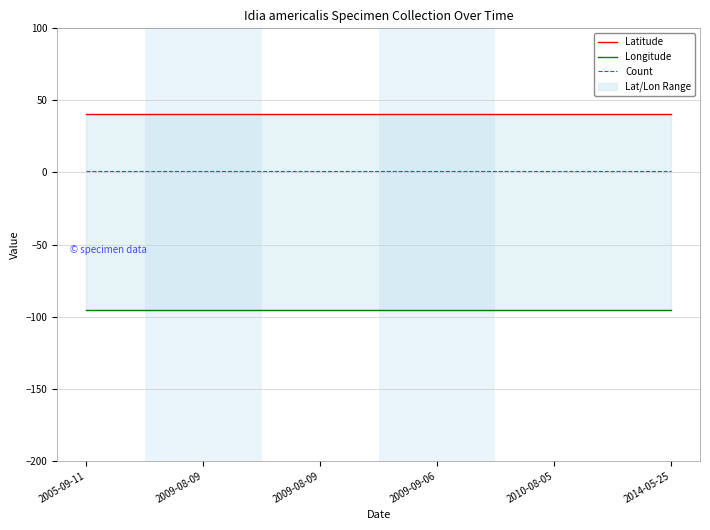

Which series has the largest range (max minus min)?

Latitude